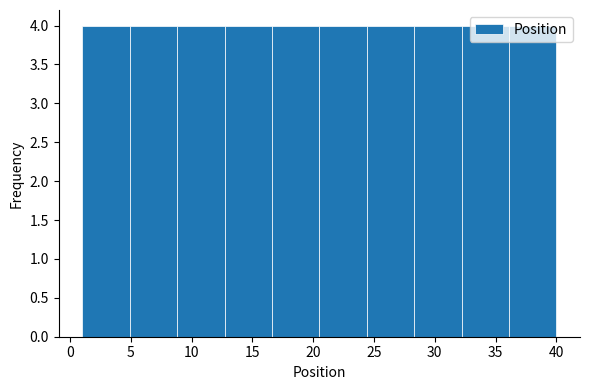

Reading left to right, transcribe this chart: for each bar, give the range it covers on the x-axis and its height. Neither the bar edges nor the heights are printed on the chart, so give them approximately, as read against the axes.

1.0 to 4.9: 4
4.9 to 8.8: 4
8.8 to 12.7: 4
12.7 to 16.6: 4
16.6 to 20.5: 4
20.5 to 24.4: 4
24.4 to 28.3: 4
28.3 to 32.2: 4
32.2 to 36.1: 4
36.1 to 40.0: 4